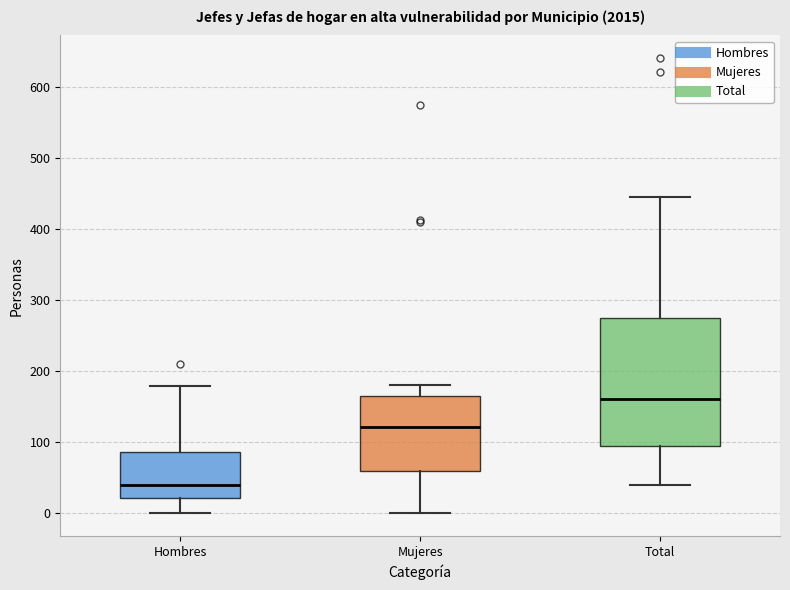

Reading left to right, transcribe this box plot: for each box, give where its median line is, the range the box spans, and where its two whiskers end, as read against the y-axis. The values are not printed on the chart, so give them approximately, as read against the axis.

Hombres: median 40, box 20 to 90, whiskers 0 to 180
Mujeres: median 120, box 60 to 170, whiskers 0 to 180
Total: median 160, box 100 to 280, whiskers 40 to 450